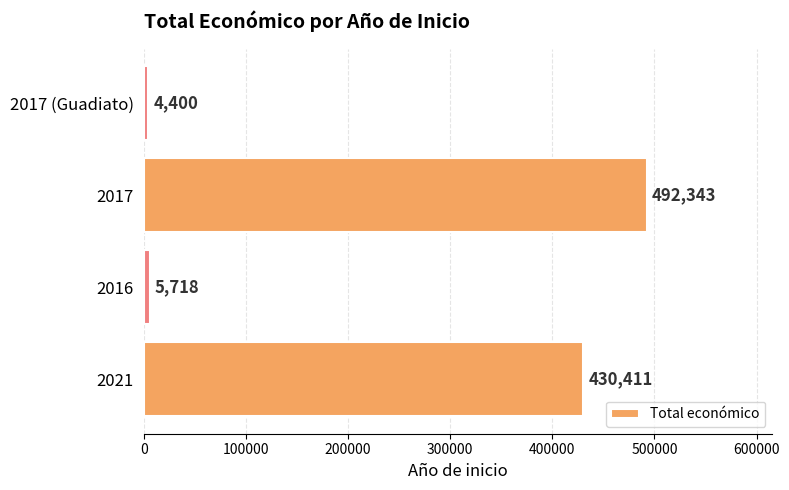

Reading bottom to top, what are all the values shown in this chart?

2021=430411	2016=5718	2017=492343	2017 (Guadiato)=4400